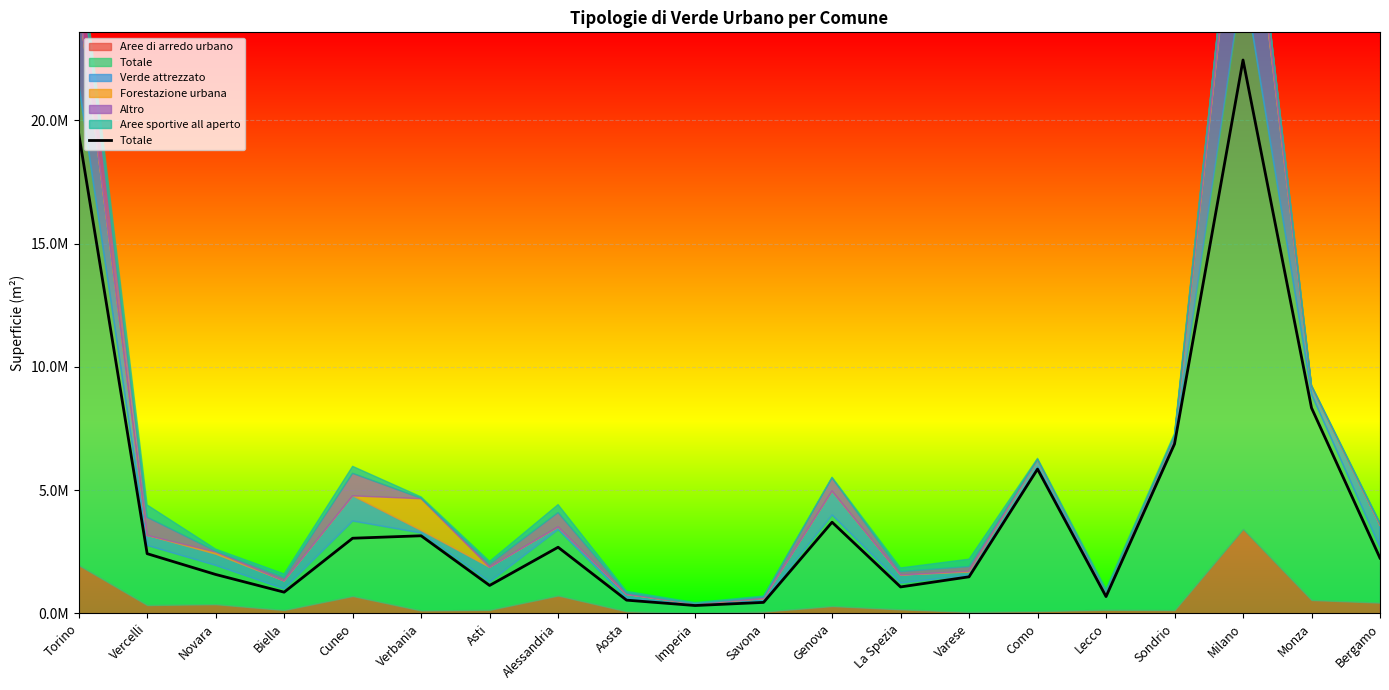

Reading left to right, extract all data points from this chart.

Torino=19478395	Vercelli=2420659	Novara=1577389	Biella=859352	Cuneo=3047000	Verbania=3146504	Asti=1131975	Alessandria=2681690	Aosta=535507	Imperia=317719	Savona=444641	Genova=3697624	La Spezia=1071352	Varese=1482234	Como=5850140	Lecco=680536	Sondrio=6871272	Milano=22442773	Monza=8333104	Bergamo=2242148